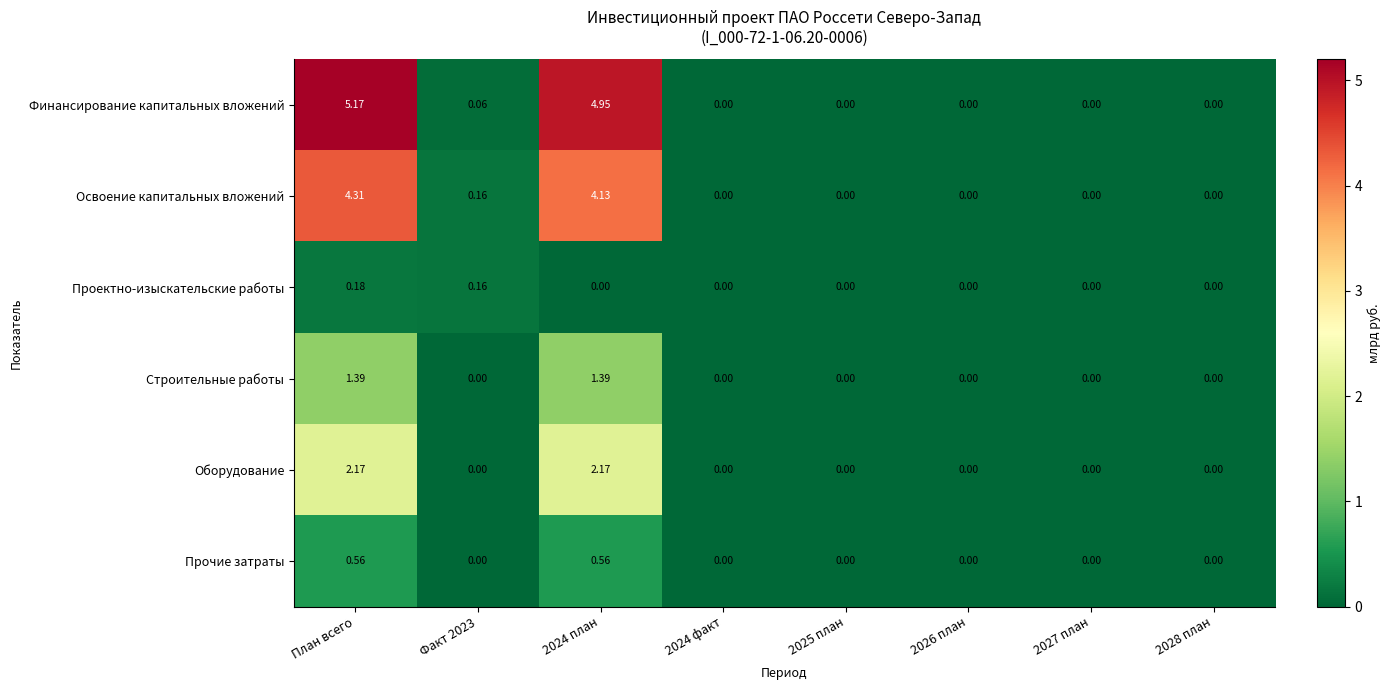

Between План всего and 2024 факт, which series saw the biggest shift?

Финансирование капитальных вложений